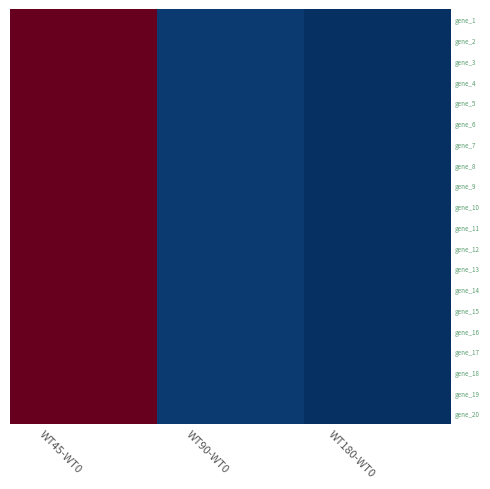

Reading left to right, list all the values displayed in this chart.

gene_1: WT45-WT0=3567.6	WT90-WT0=111.1	WT180-WT0=32.1
gene_2: WT45-WT0=3567.6	WT90-WT0=111.1	WT180-WT0=32.1
gene_3: WT45-WT0=3567.6	WT90-WT0=111.1	WT180-WT0=32.1
gene_4: WT45-WT0=3567.6	WT90-WT0=111.1	WT180-WT0=32.1
gene_5: WT45-WT0=3567.6	WT90-WT0=111.1	WT180-WT0=32.1
gene_6: WT45-WT0=3567.6	WT90-WT0=111.1	WT180-WT0=32.1
gene_7: WT45-WT0=3567.6	WT90-WT0=111.1	WT180-WT0=32.1
gene_8: WT45-WT0=3567.6	WT90-WT0=111.1	WT180-WT0=32.1
gene_9: WT45-WT0=3567.6	WT90-WT0=111.1	WT180-WT0=32.1
gene_10: WT45-WT0=3567.6	WT90-WT0=111.1	WT180-WT0=32.1
gene_11: WT45-WT0=3567.6	WT90-WT0=111.1	WT180-WT0=32.1
gene_12: WT45-WT0=3567.6	WT90-WT0=111.1	WT180-WT0=32.1
gene_13: WT45-WT0=3567.6	WT90-WT0=111.1	WT180-WT0=32.1
gene_14: WT45-WT0=3567.6	WT90-WT0=111.1	WT180-WT0=32.1
gene_15: WT45-WT0=3567.6	WT90-WT0=111.1	WT180-WT0=32.1
gene_16: WT45-WT0=3567.6	WT90-WT0=111.1	WT180-WT0=32.1
gene_17: WT45-WT0=3567.6	WT90-WT0=111.1	WT180-WT0=32.1
gene_18: WT45-WT0=3567.6	WT90-WT0=111.1	WT180-WT0=32.1
gene_19: WT45-WT0=3567.6	WT90-WT0=111.1	WT180-WT0=32.1
gene_20: WT45-WT0=3567.6	WT90-WT0=111.1	WT180-WT0=32.1